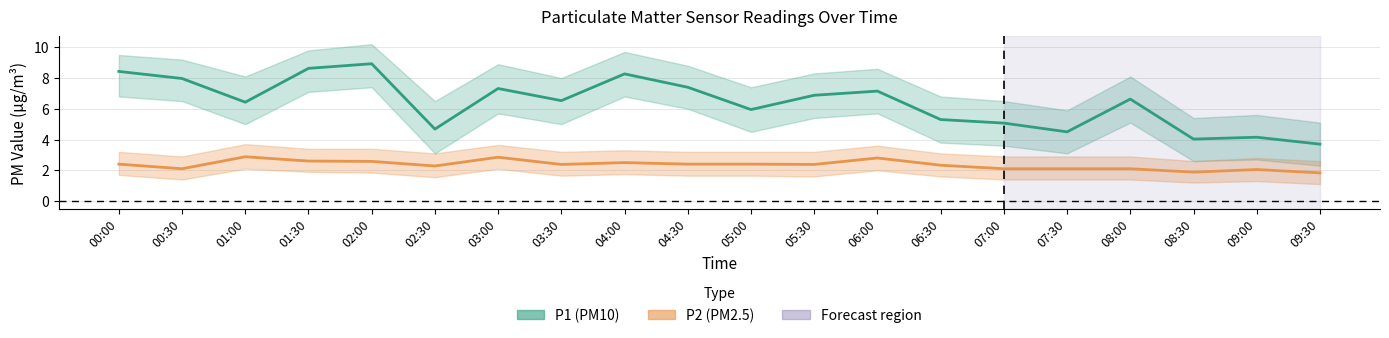

True or false: P1 (PM10) has a value of 4.2 at 09:00.

True